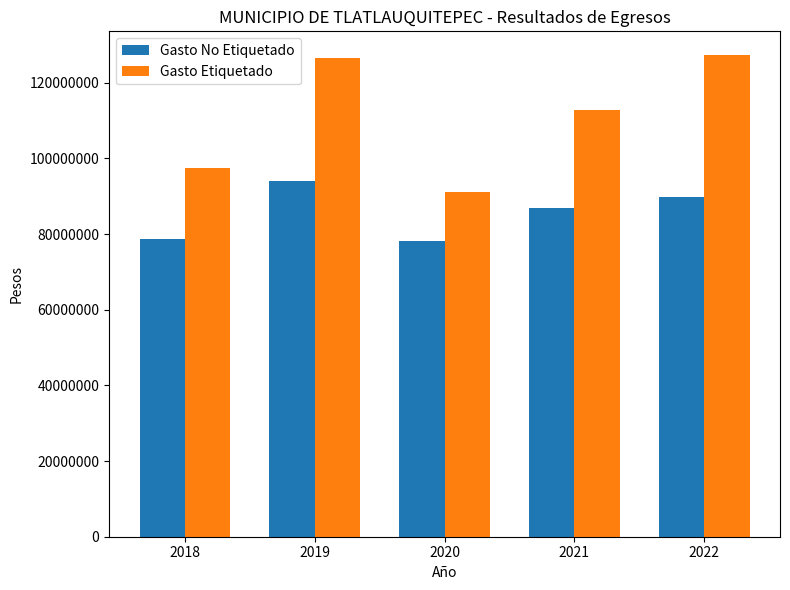

Which series has the largest total across all categories?

Gasto Etiquetado